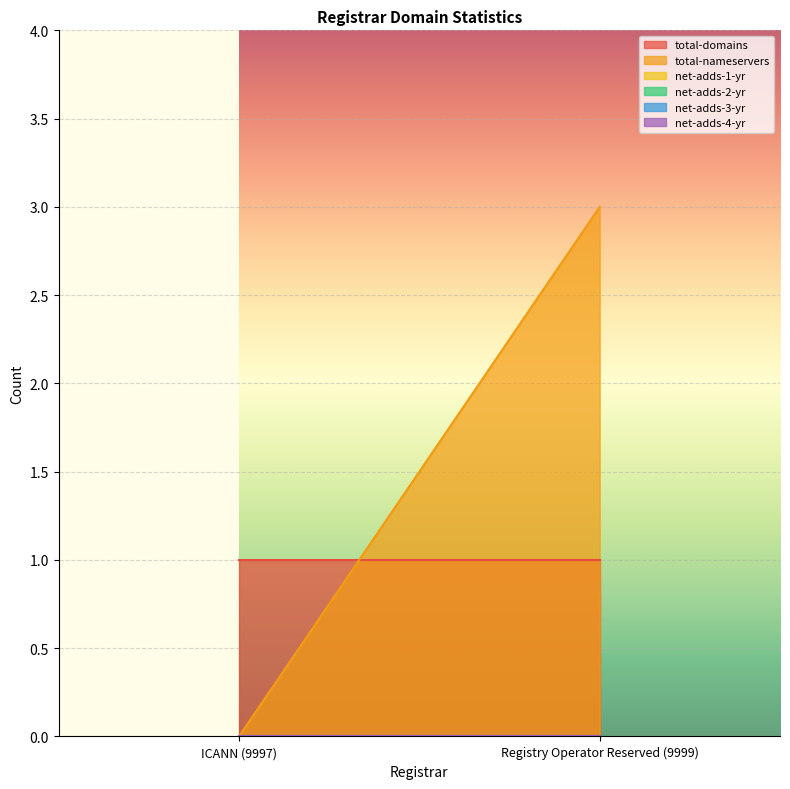

What is the total value across all series at Registry Operator Reserved (9999)?

4